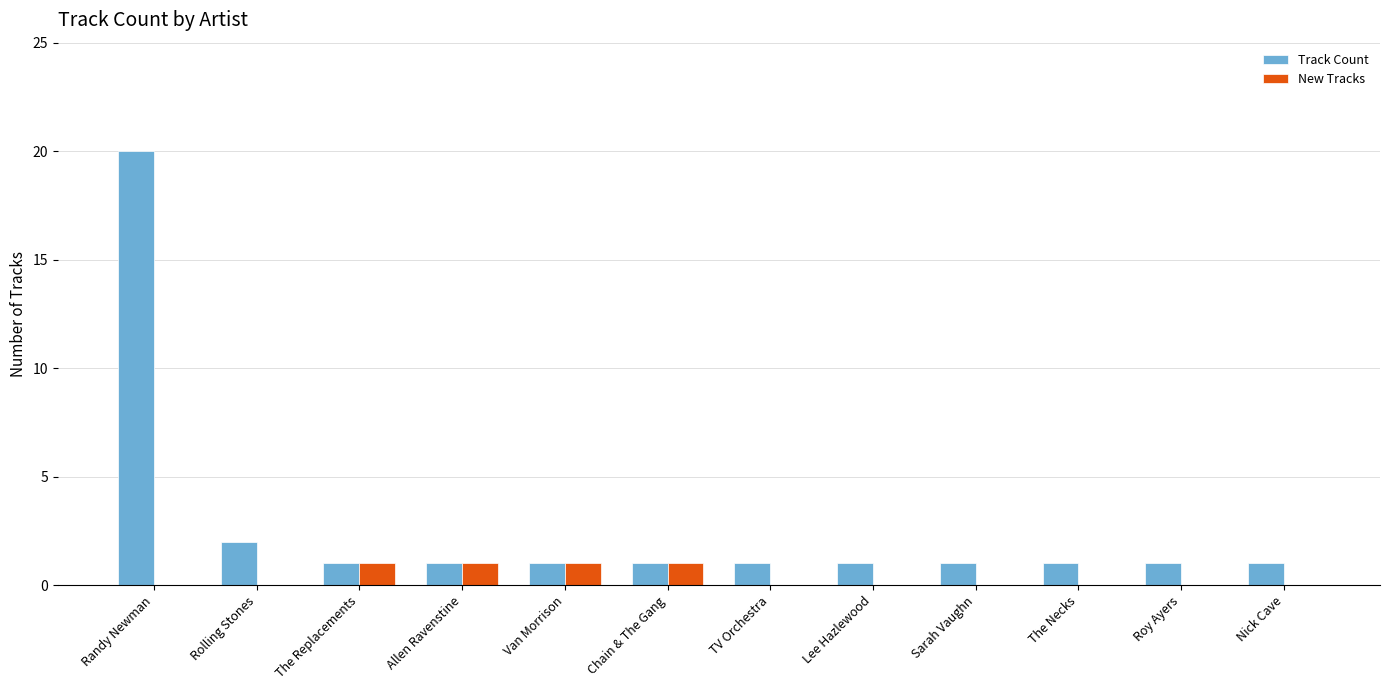

What are all the series names shown in the legend?

Track Count, New Tracks